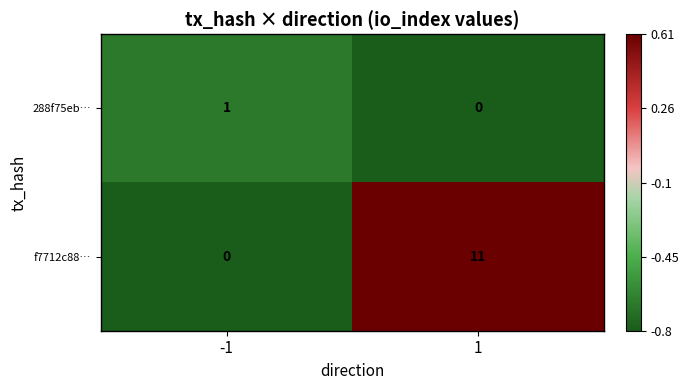

Which label corresponds to the largest value in the chart?

1